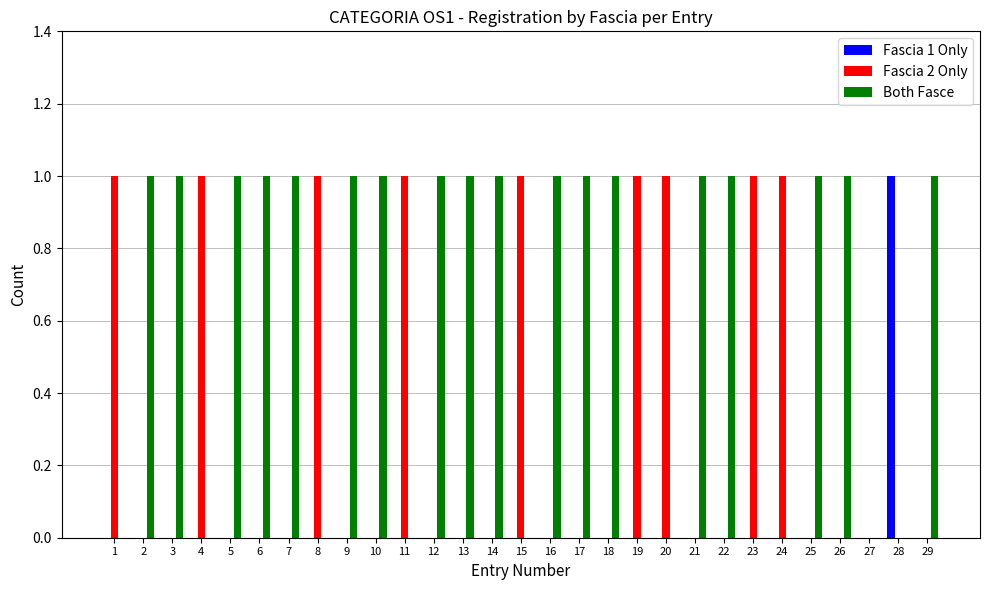

Does the chart contain stacked bars?

No